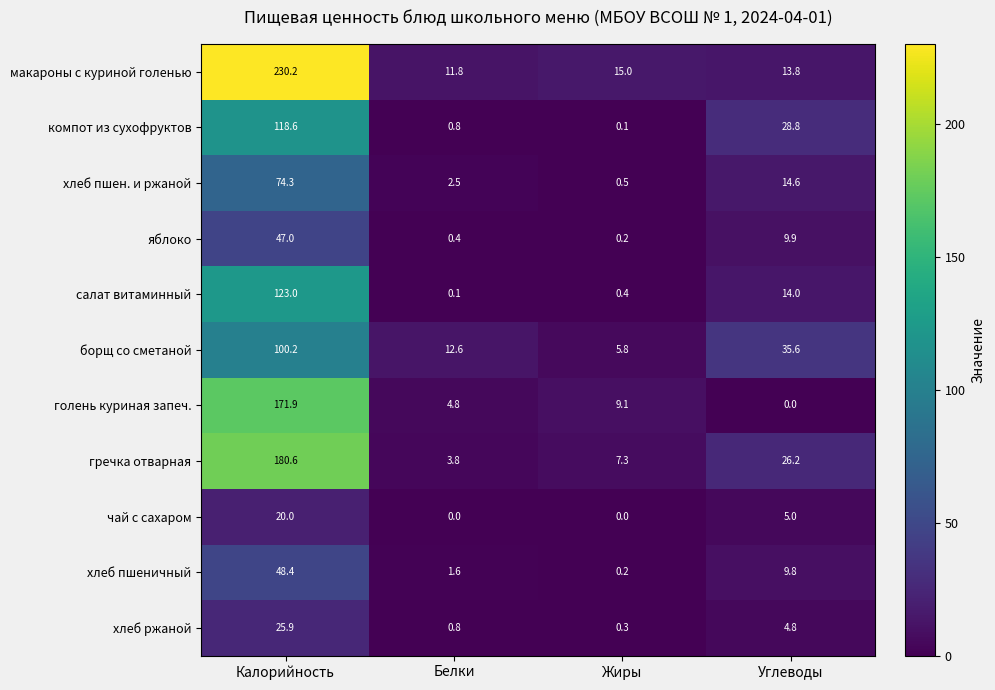

True or false: чай с сахаром has a value of 7.3 at Белки.

False